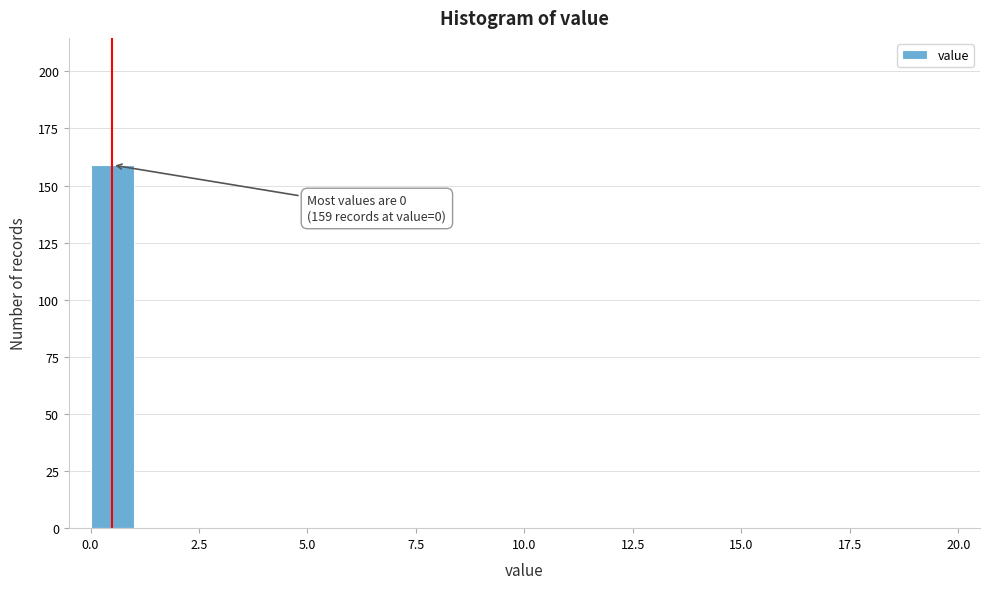

Around what value on the x-axis is the tallest bar? Give the approximate position of its centre, as read against the axis.

0.5